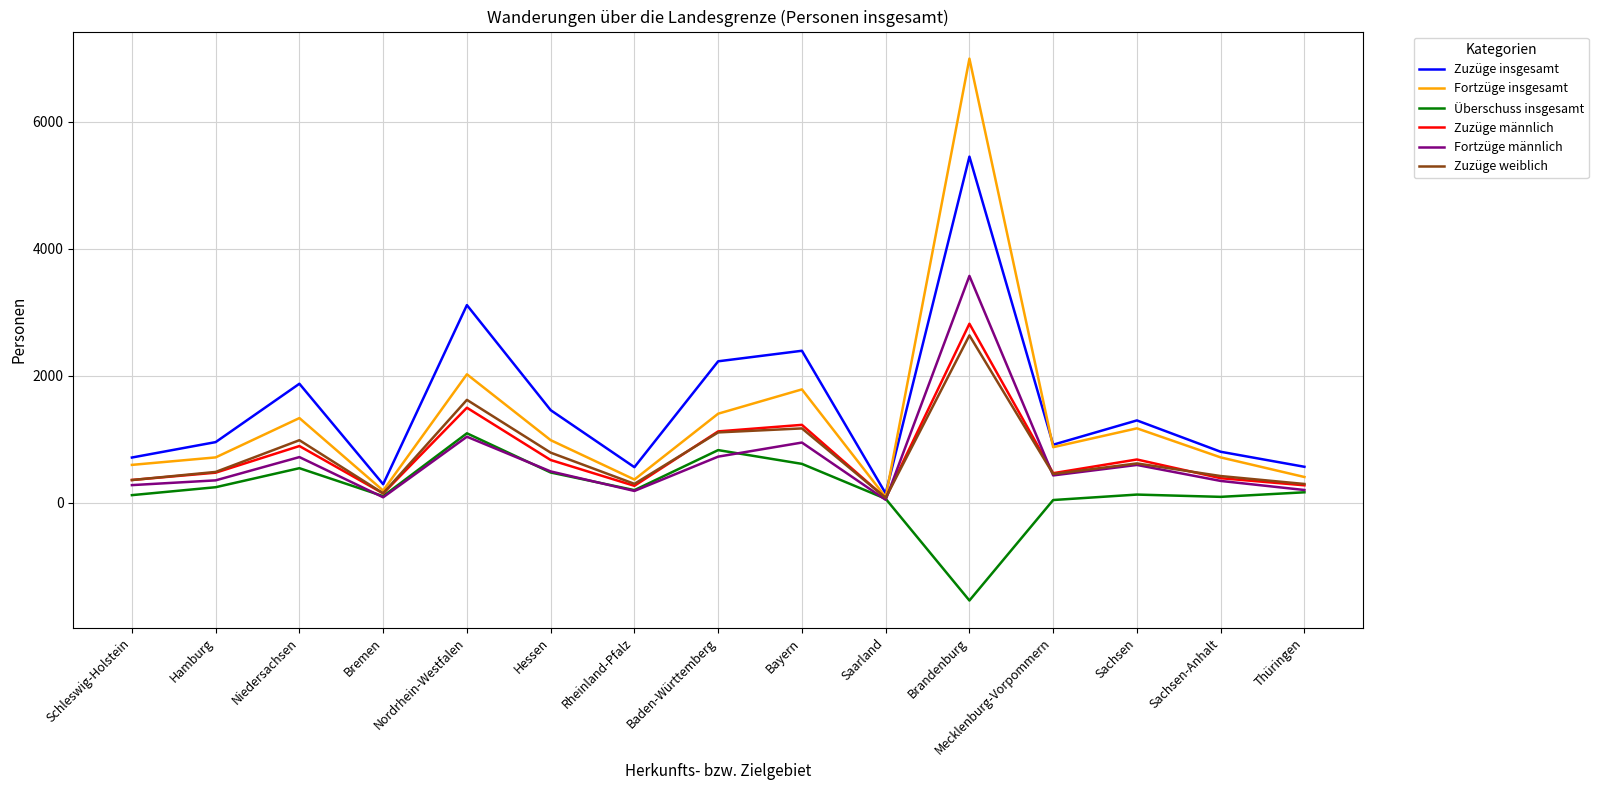

Which series has the widest spread of values?

Fortzüge insgesamt